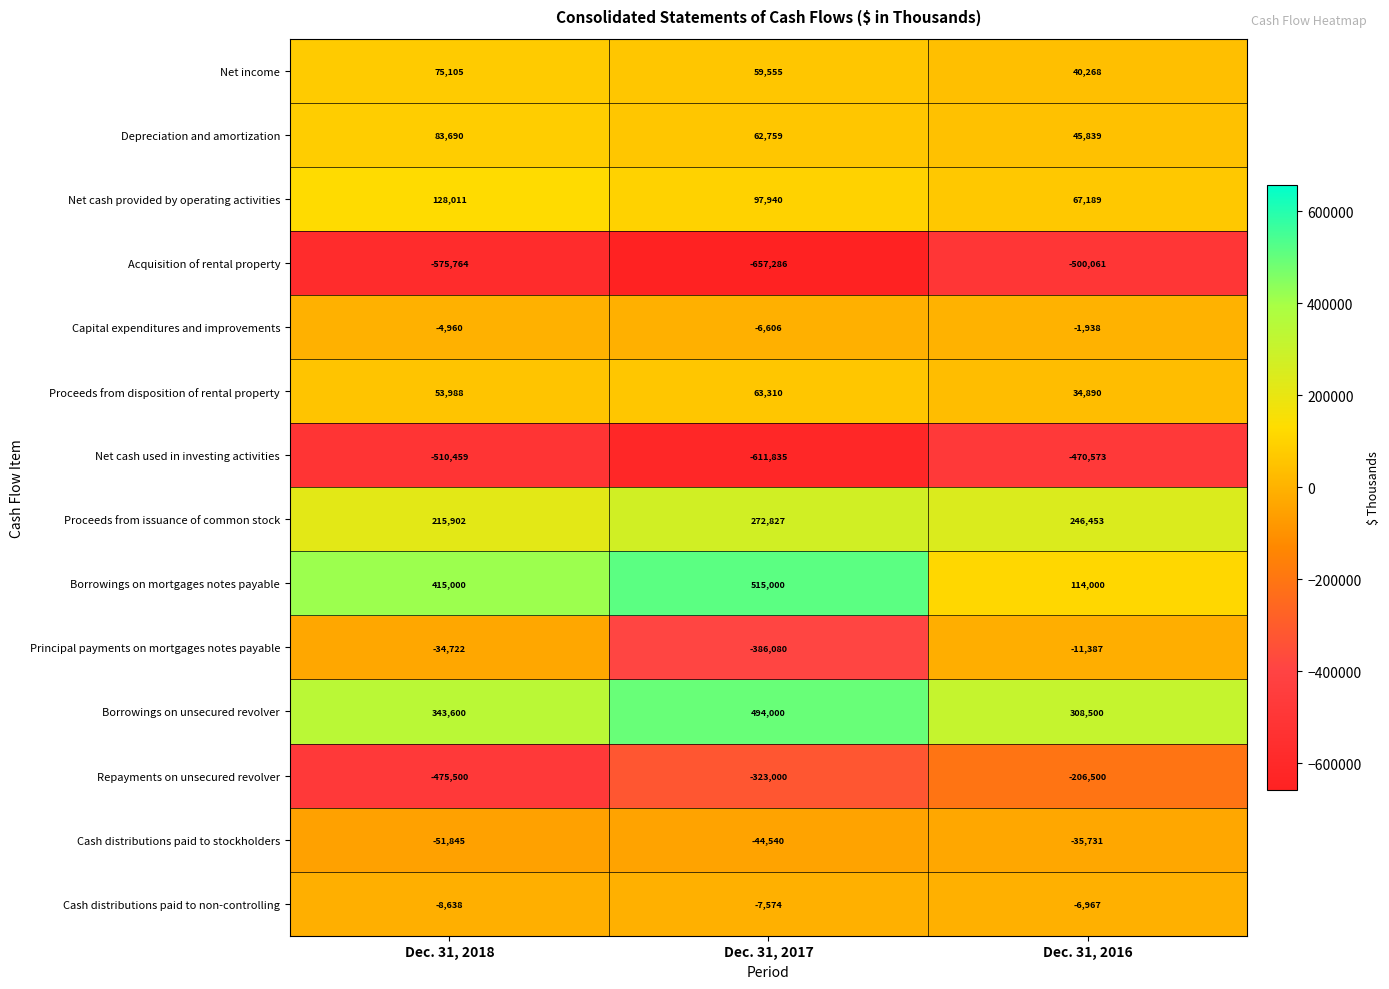

Count the number of categories in the chart.

3